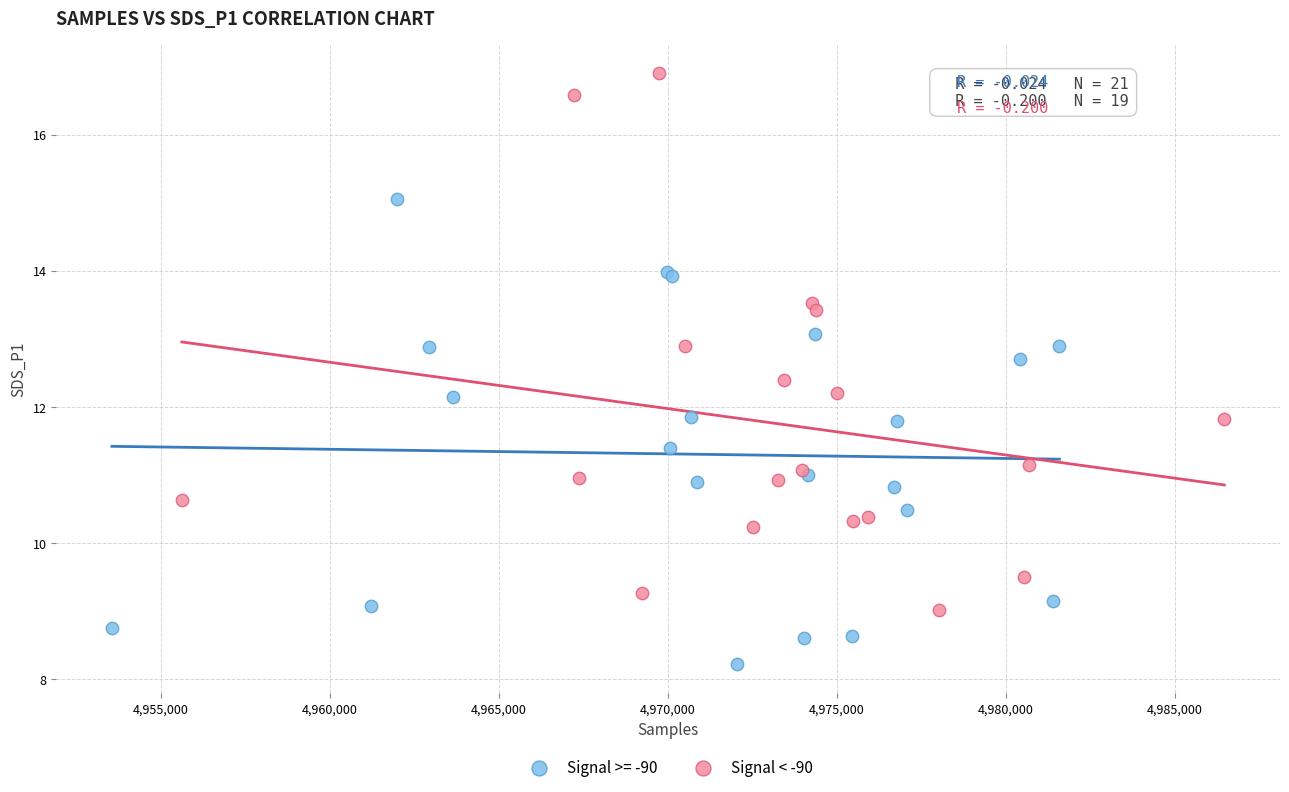

Which series contains the highest Y value?

Signal < -90